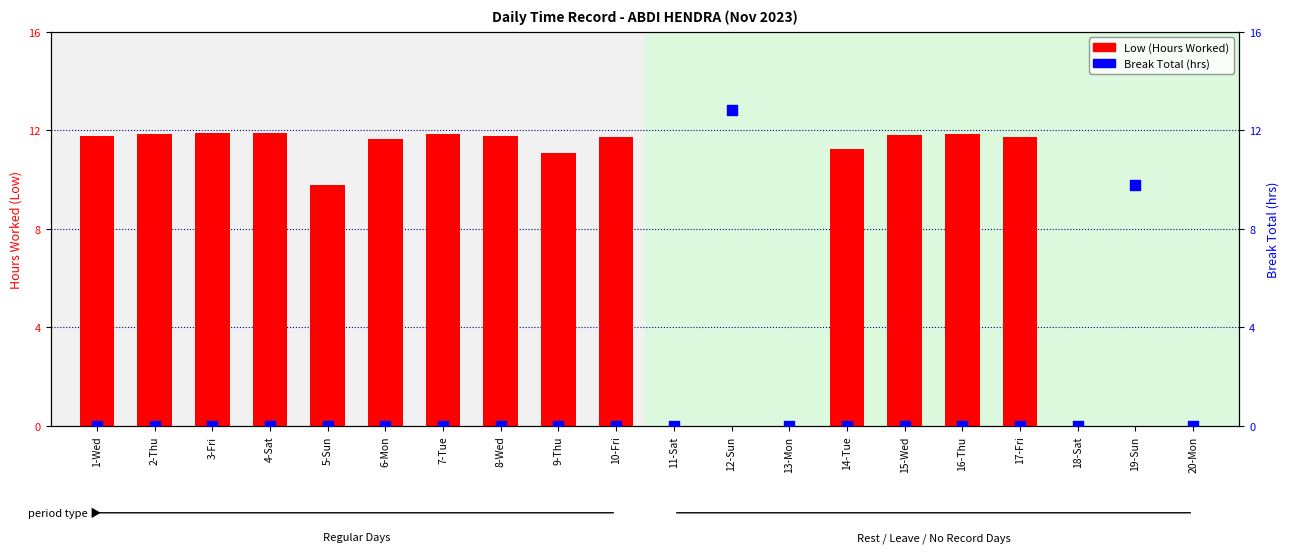

At which category is the sum across all series the highest?

12-Sun